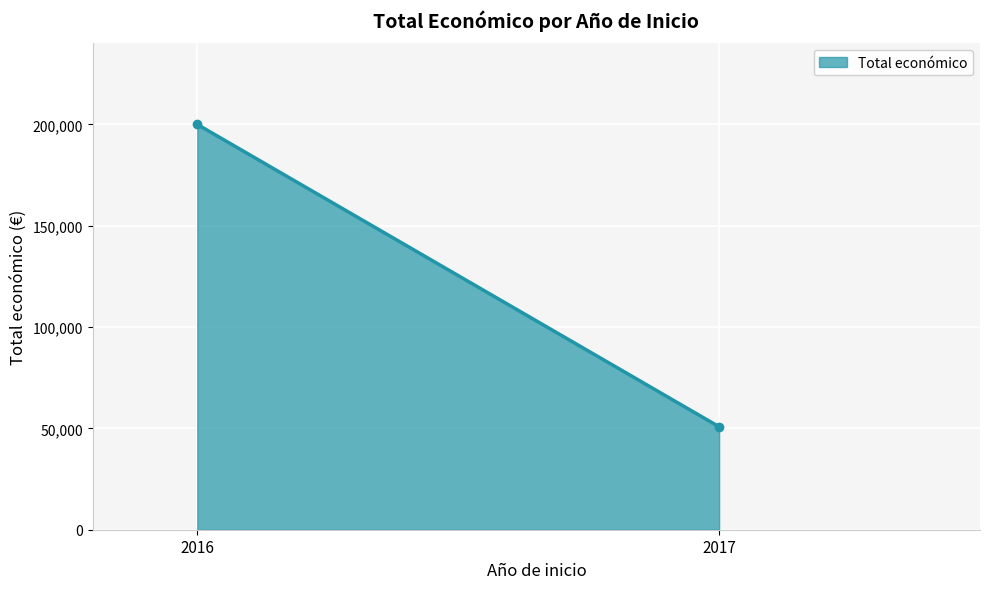

How many values are below 199983?

1